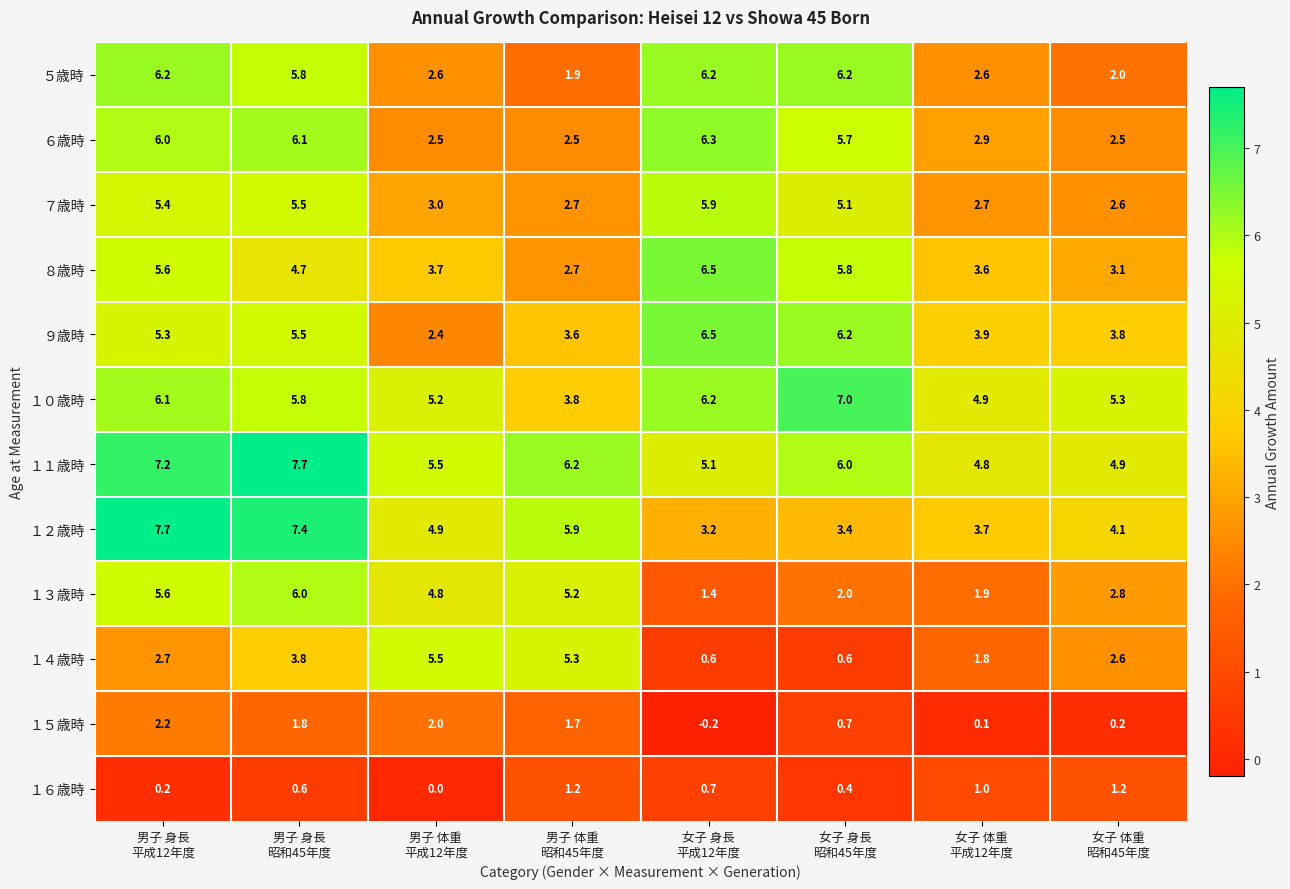

What is the highest value of the ５歳時 series?

6.2